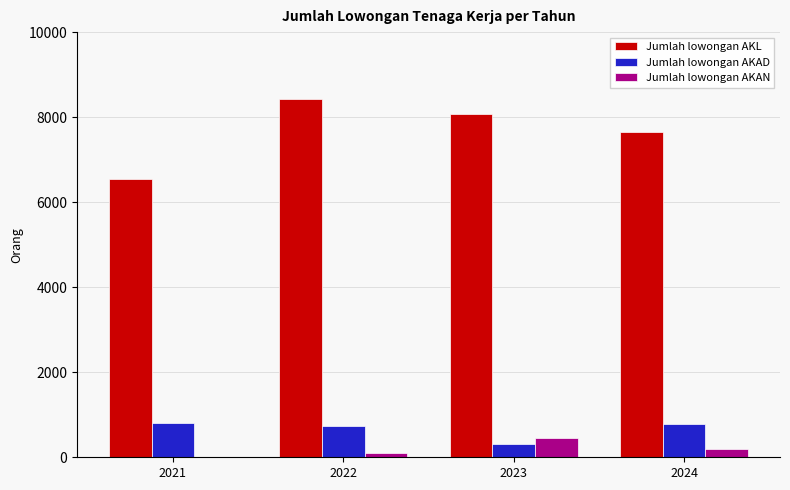

Is the value of Jumlah lowongan AKAN at 2024 greater than the value of Jumlah lowongan AKAD at 2021?

No